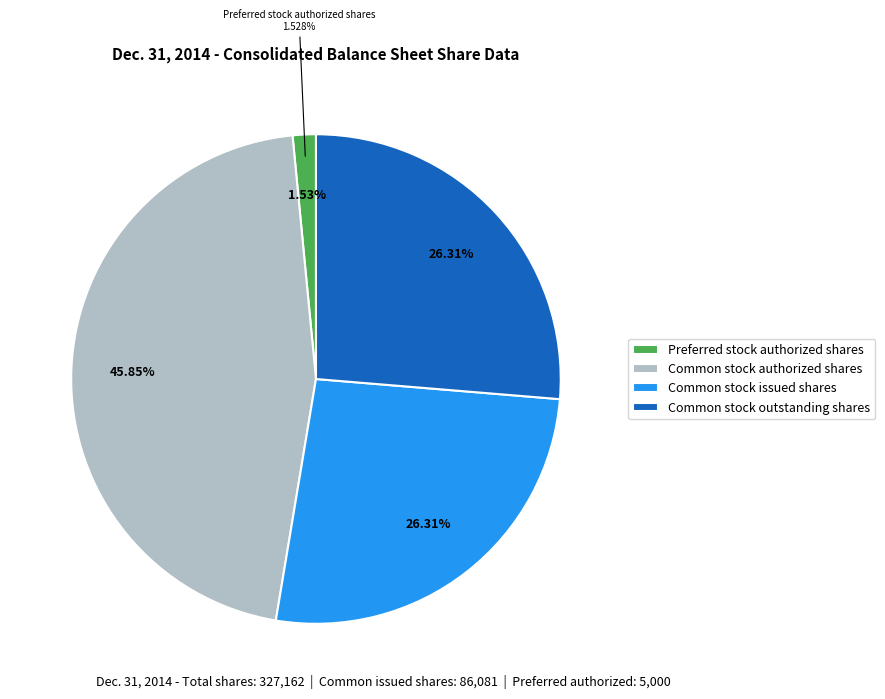

Between Common stock issued shares and Preferred stock shares outstanding, which is larger?

Common stock issued shares